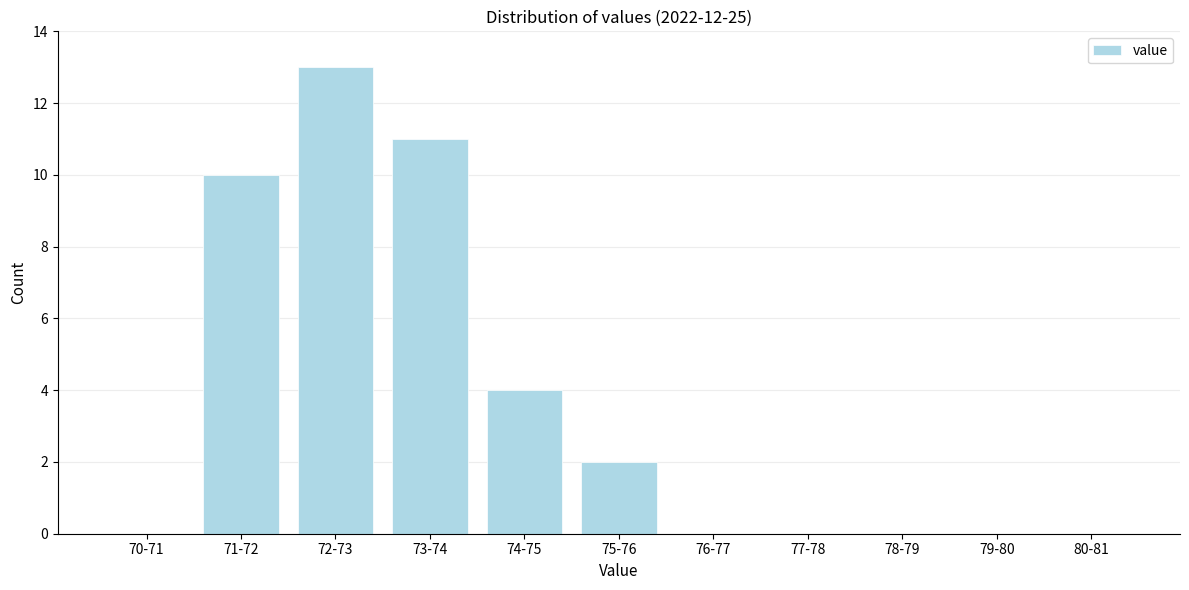

Reading right to left, extract all data points from this chart.

80-81=0	79-80=0	78-79=0	77-78=0	76-77=0	75-76=2	74-75=4	73-74=11	72-73=13	71-72=10	70-71=0